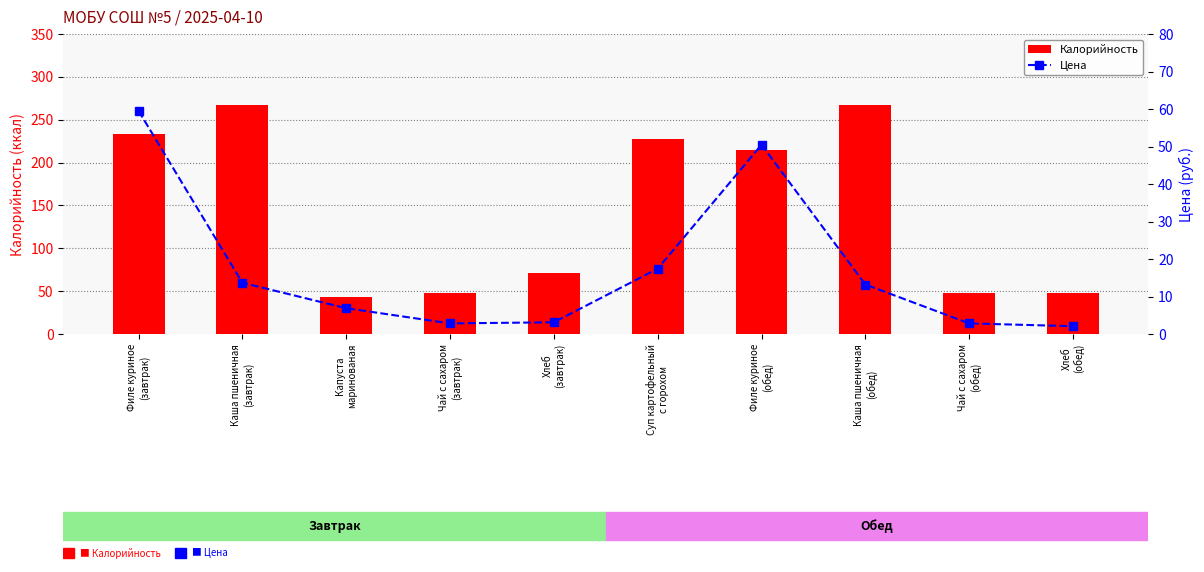

What is the sum of all Калорийность values?

1467.5